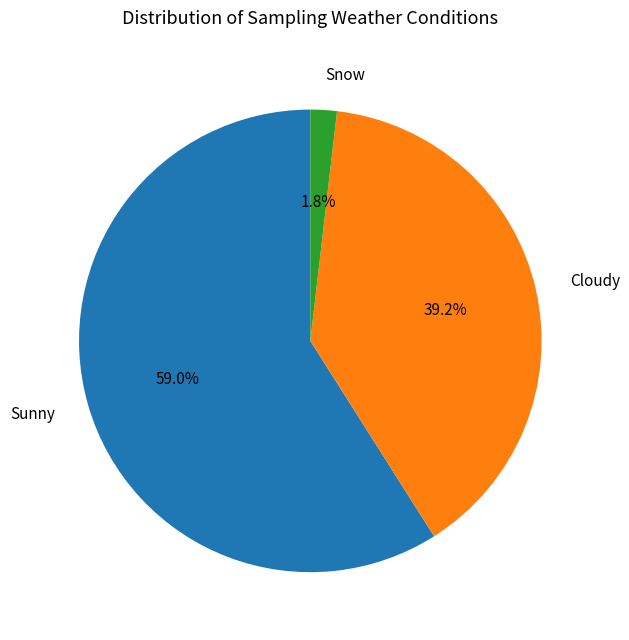

Between Snow and Cloudy, which is larger?

Cloudy